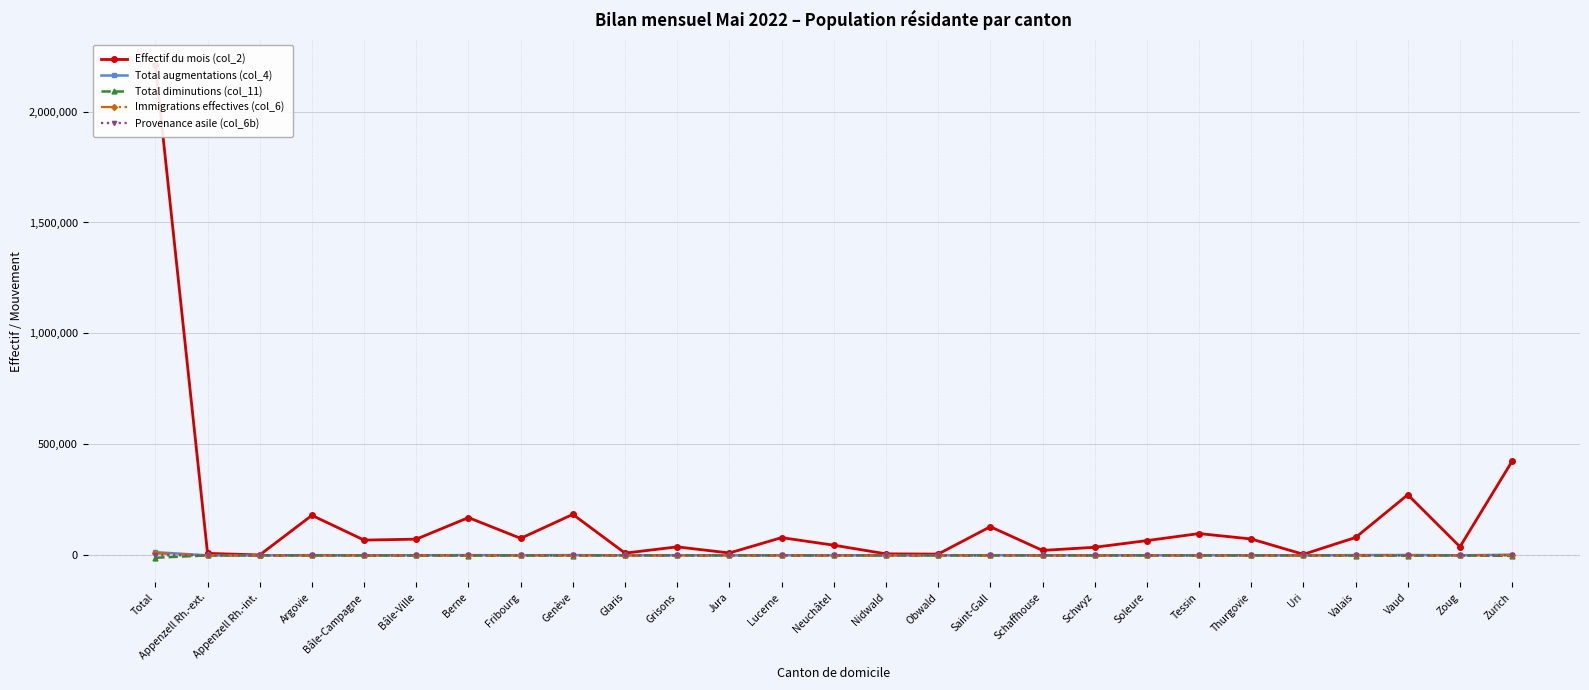

What is the difference between the maximum and second lowest values in the Effectif du mois (col_2) series?

2206494